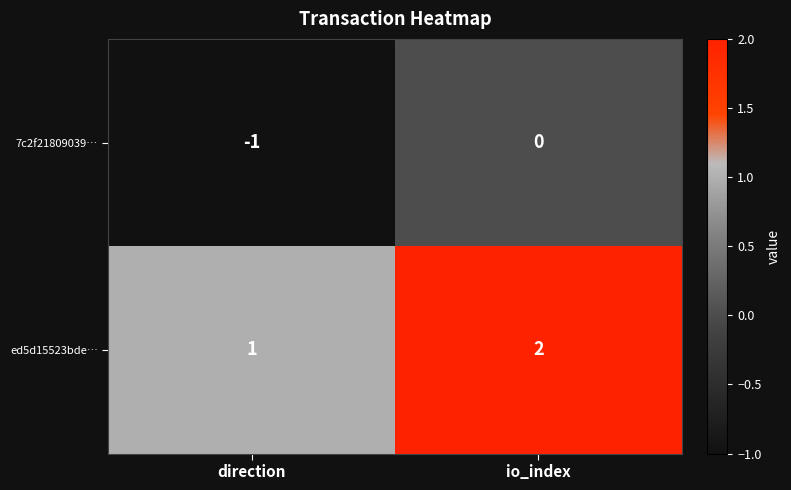

List the series in order of their overall mean, lowest first.

7c2f21809039…, ed5d15523bde…